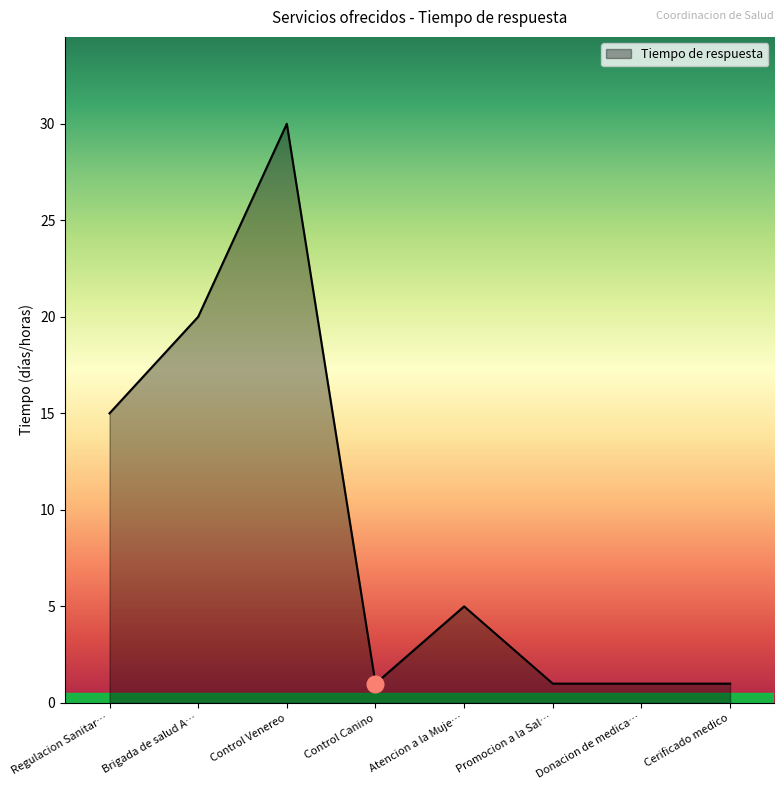

True or false: the data has more than 1 interior local peaks.

True